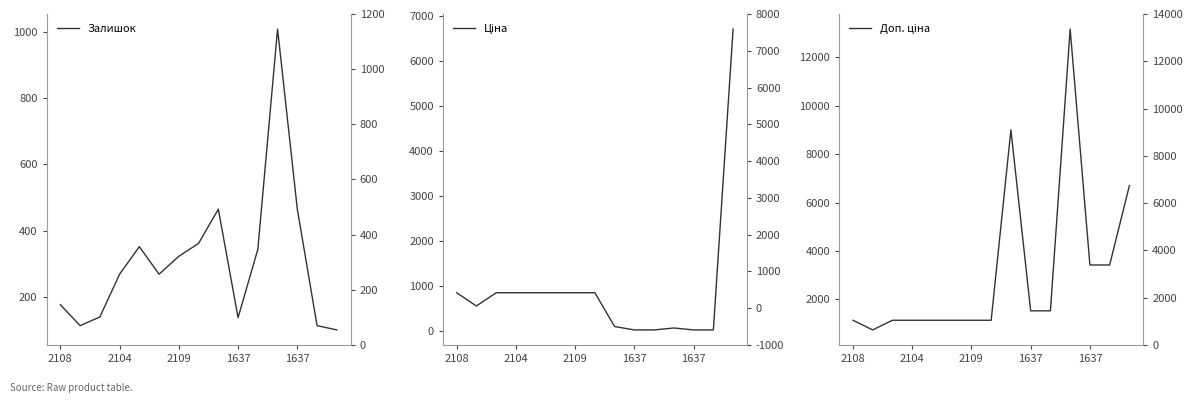

What is the maximum value for Доп. ціна?

13171.5